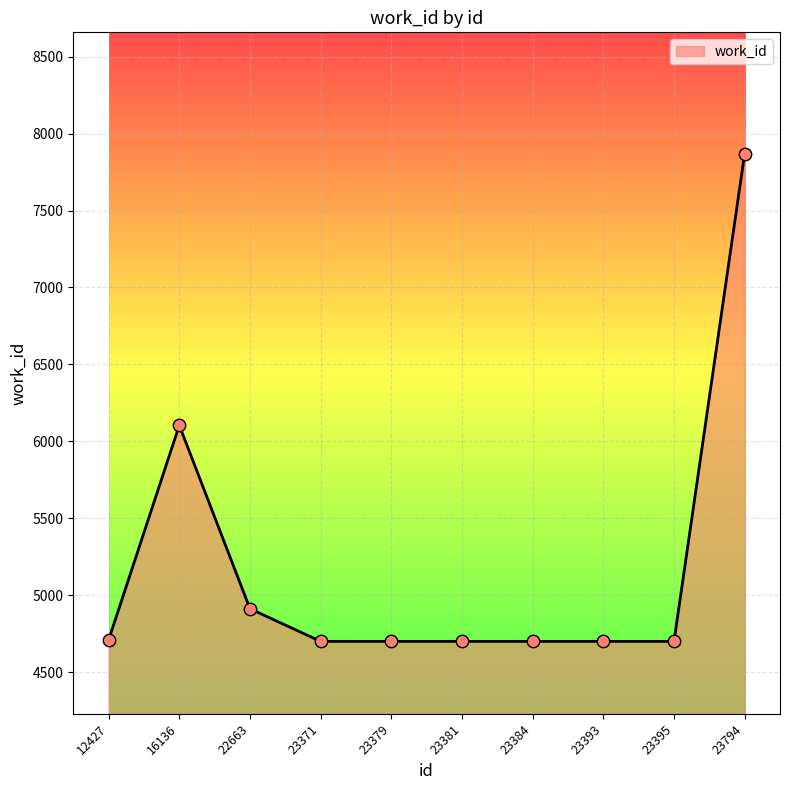

Approximately how many times larger is the value at 23381 compared to 23384?

1.0